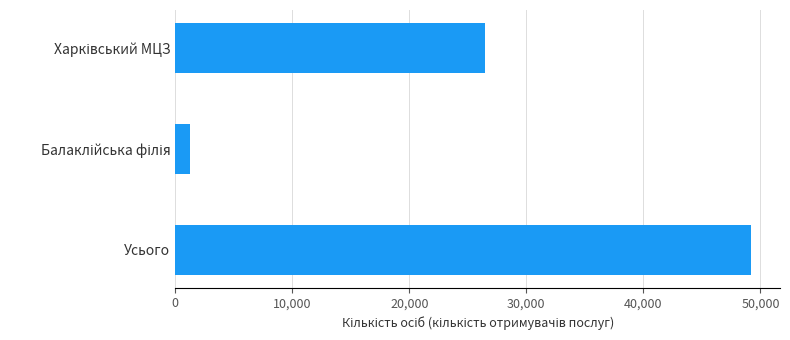

Are the bars grouped side by side (vs. stacked)?

No